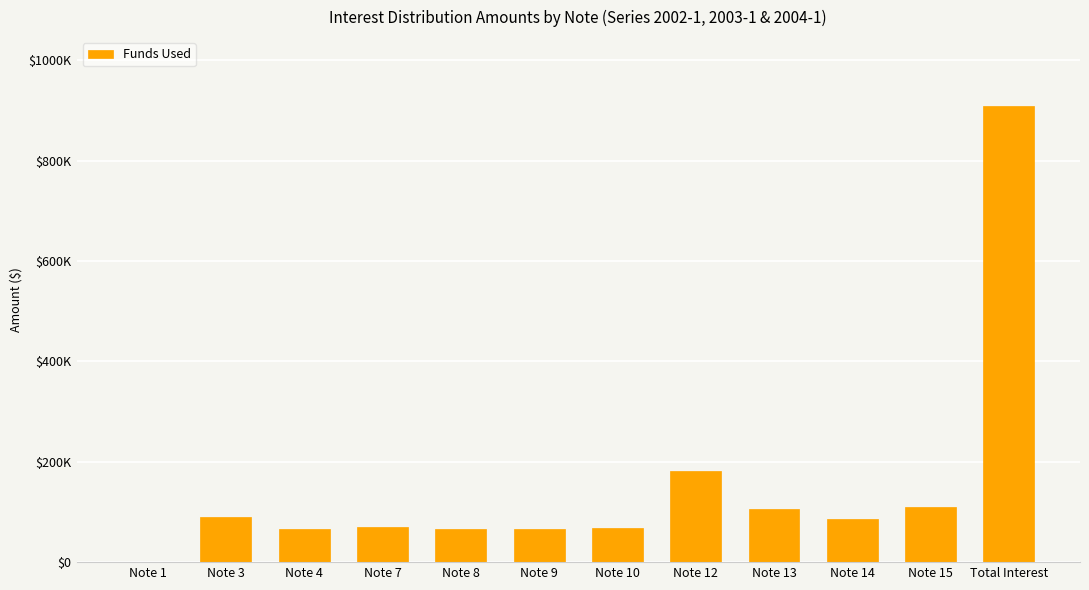

True or false: the data shows 181698.0 at Note 12.

True